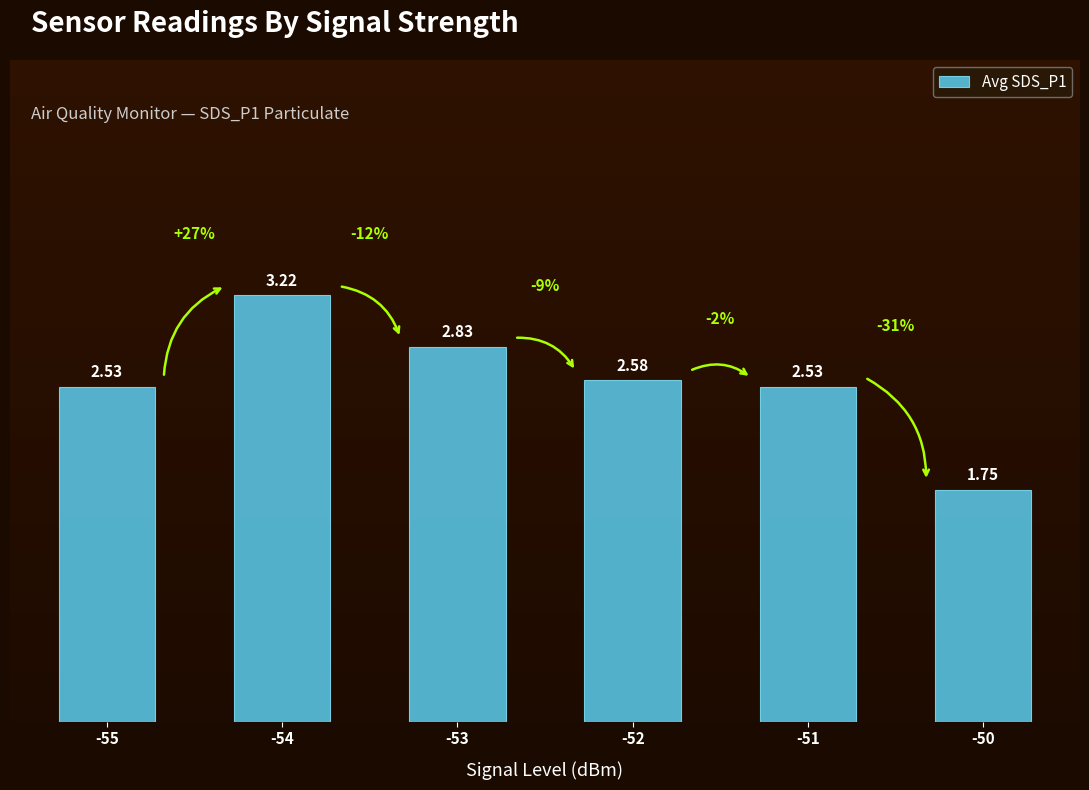

What is the sum of all values?

15.4